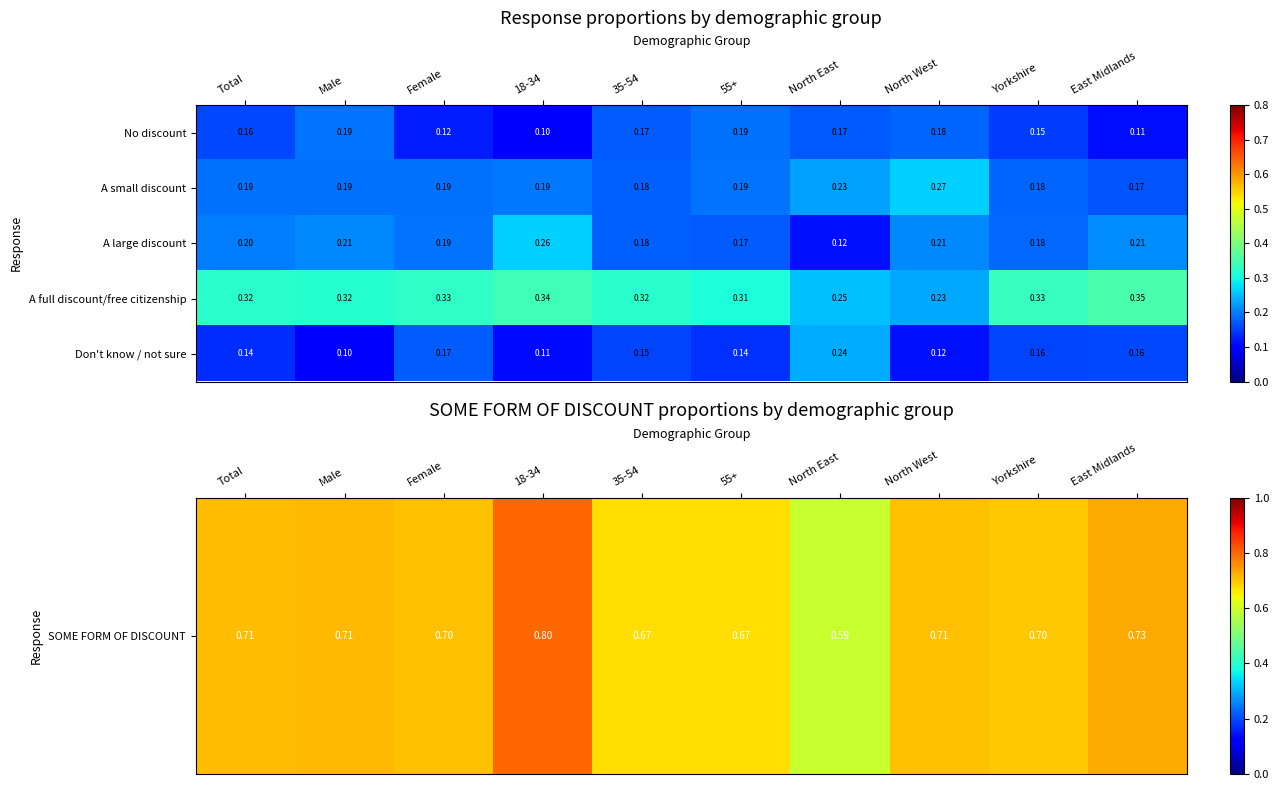

Which series has the largest total across all categories?

A full discount/free citizenship